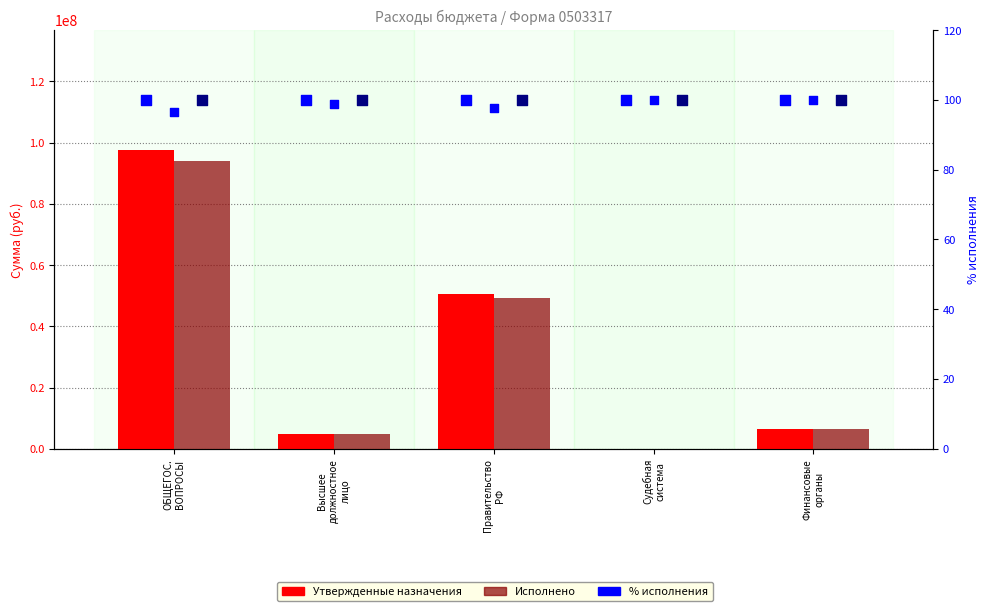

Which series contains the lowest Y value?

% факт. исполнения